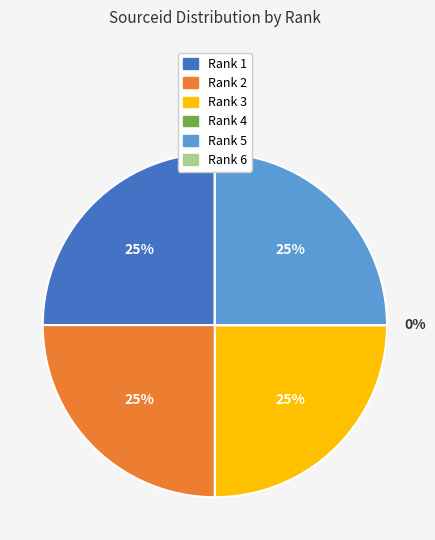

True or false: Rank 2 accounts for 25% of the total.

True